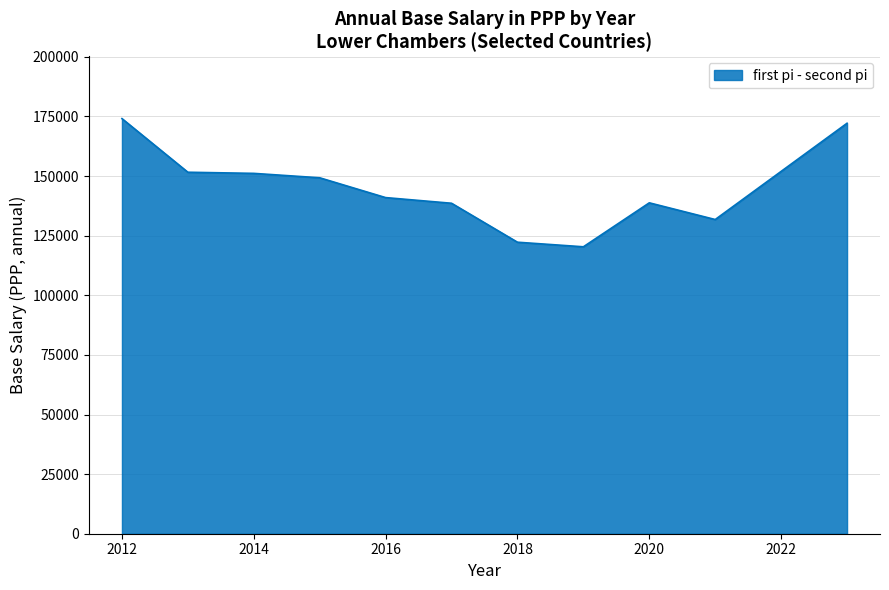

Does the chart display data point markers on the line(s)?

No